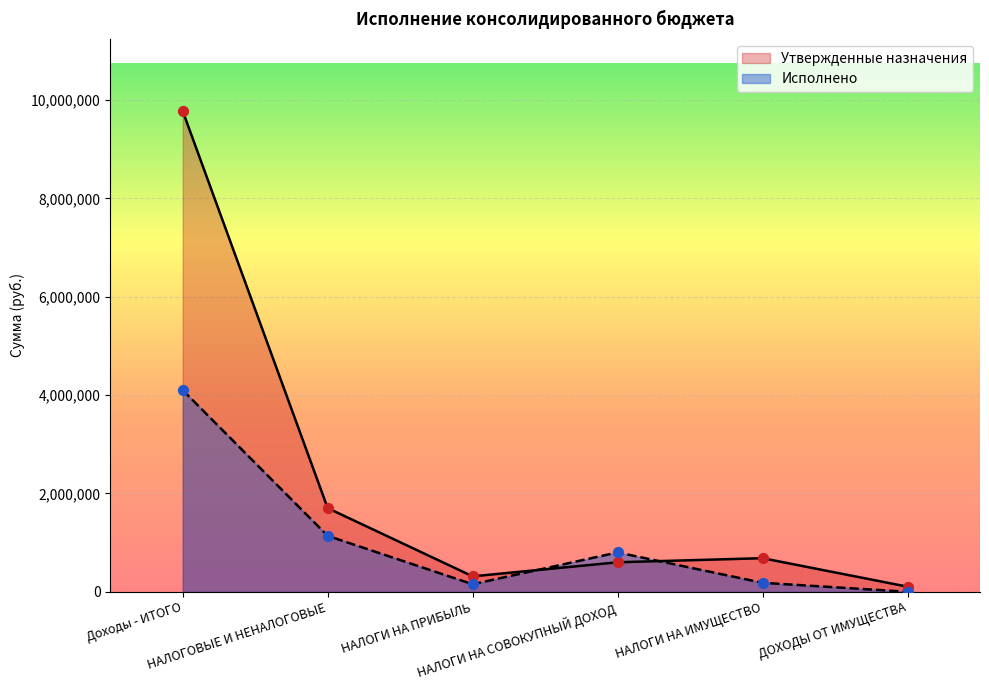

Which series has the largest total across all categories?

Утвержденные назначения